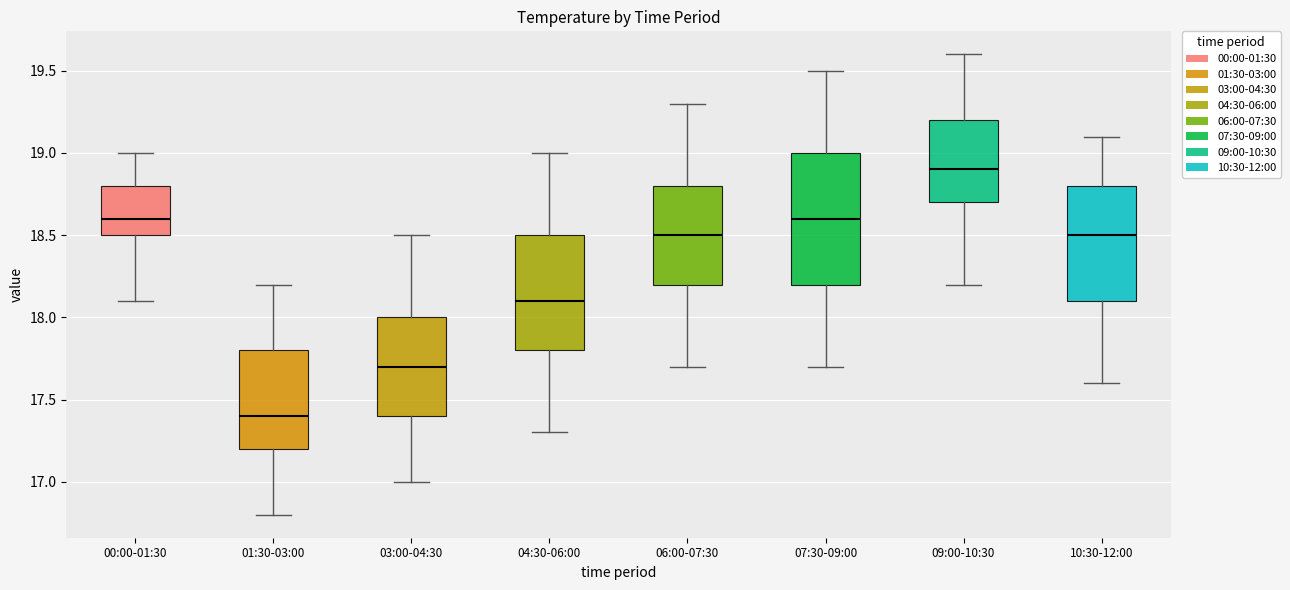

Reading left to right, transcribe this box plot: for each box, give where its median line is, the range the box spans, and where its two whiskers end, as read against the y-axis. The values are not printed on the chart, so give them approximately, as read against the axis.

00:00-01:30: median 18.6, box 18.5 to 18.8, whiskers 18.1 to 19.0
01:30-03:00: median 17.4, box 17.2 to 17.8, whiskers 16.8 to 18.2
03:00-04:30: median 17.7, box 17.4 to 18.0, whiskers 17.0 to 18.5
04:30-06:00: median 18.1, box 17.8 to 18.5, whiskers 17.3 to 19.0
06:00-07:30: median 18.5, box 18.2 to 18.8, whiskers 17.7 to 19.3
07:30-09:00: median 18.6, box 18.2 to 19.0, whiskers 17.7 to 19.5
09:00-10:30: median 18.9, box 18.7 to 19.2, whiskers 18.2 to 19.6
10:30-12:00: median 18.5, box 18.1 to 18.8, whiskers 17.6 to 19.1